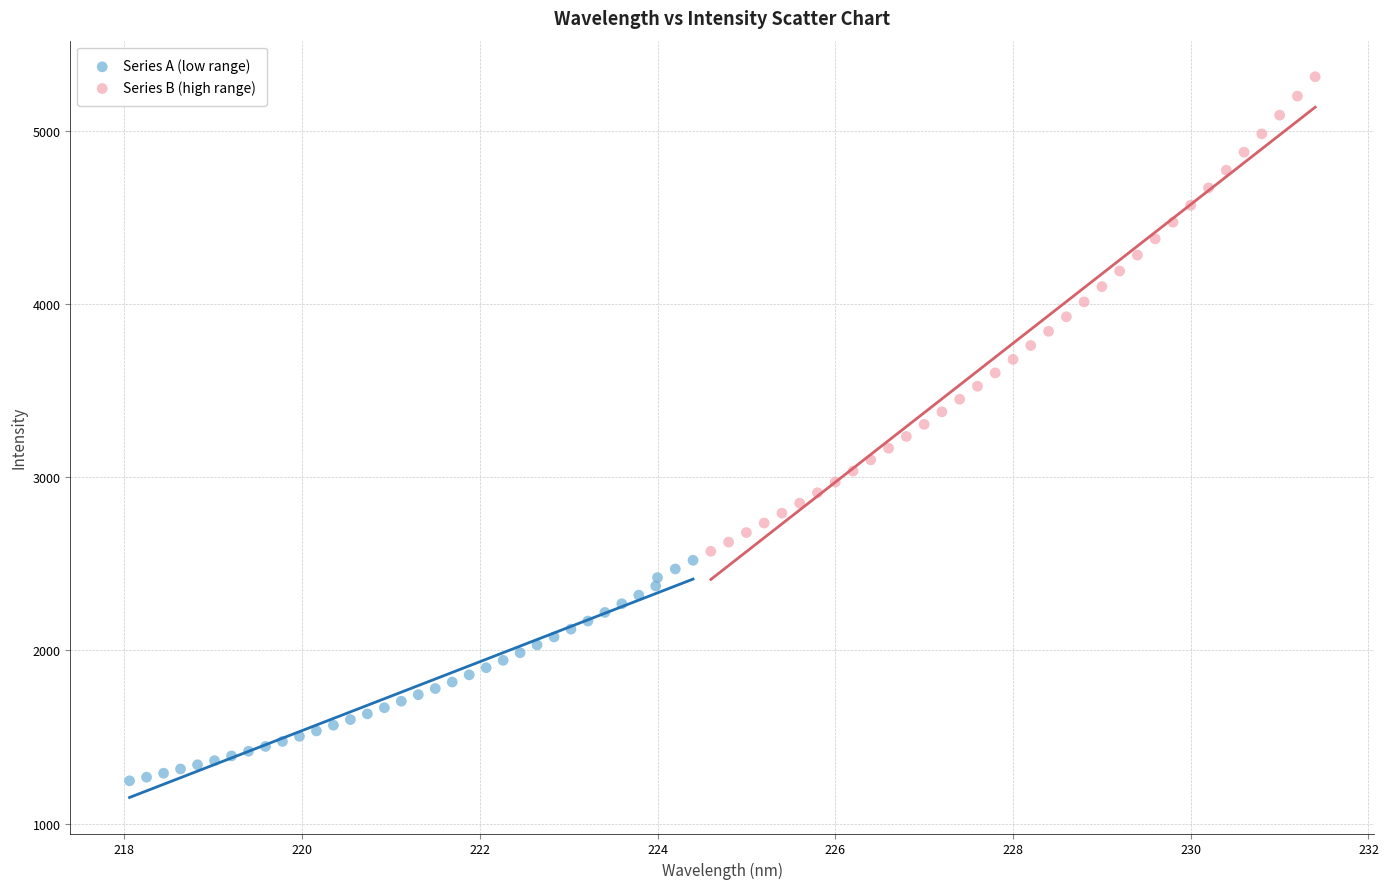

Which series has the largest Y range (max minus min)?

Series B (high range)